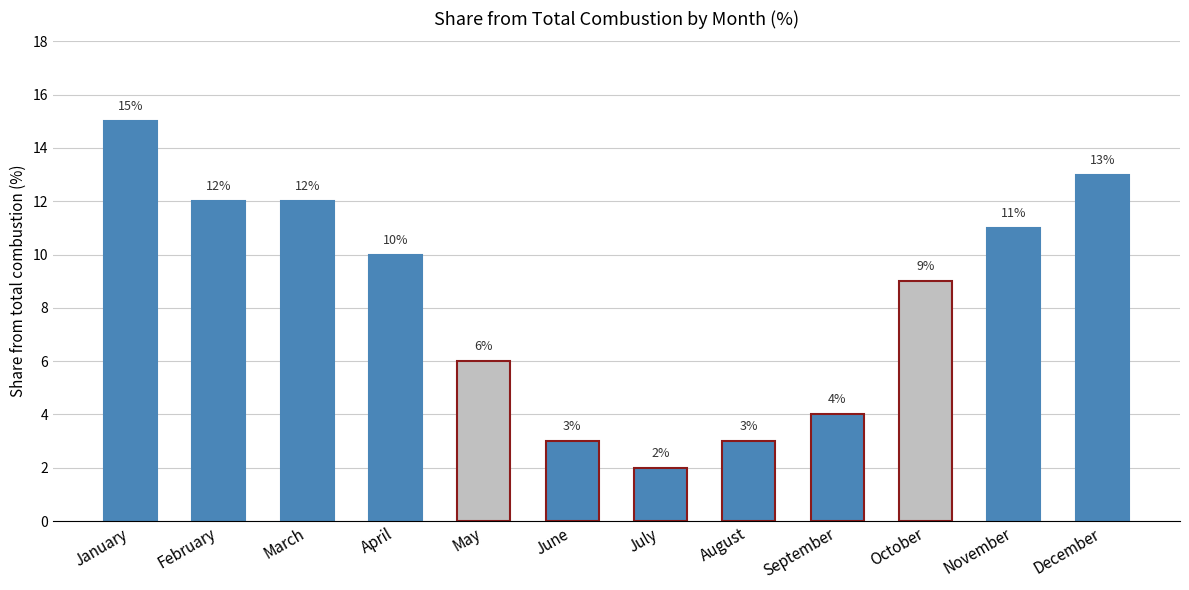

Which has a higher value, January or December?

January